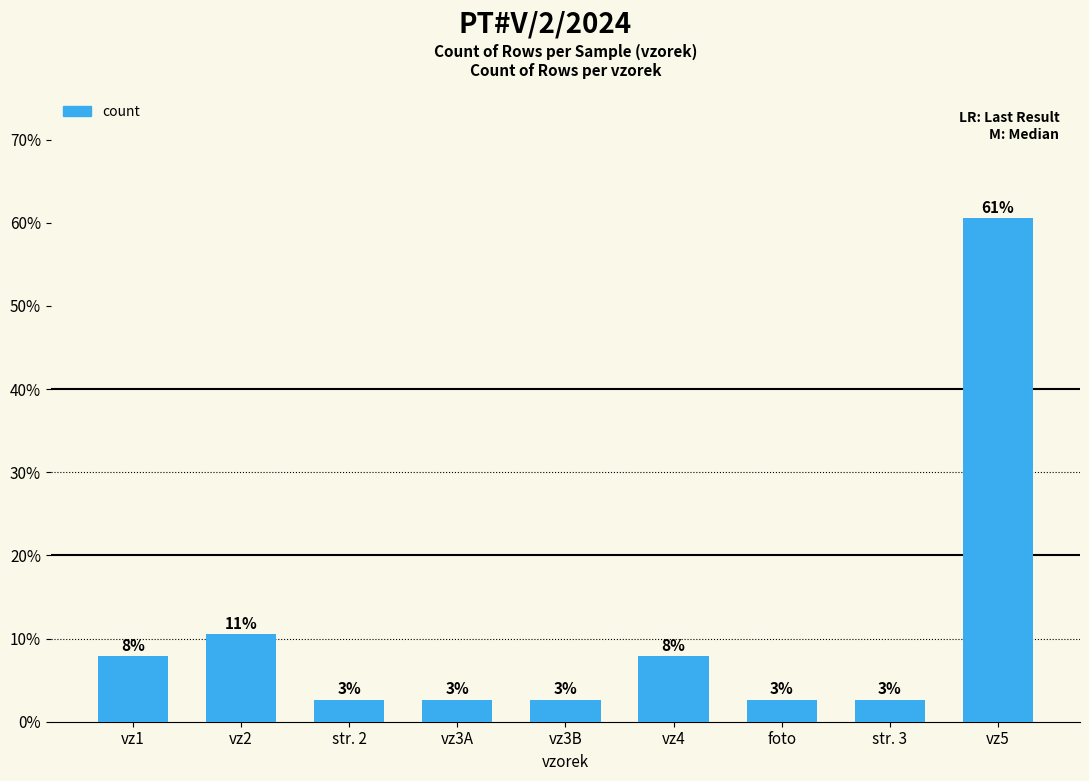

Rank the categories by value from highest to lowest.

vz5, vz2, vz1, vz4, str. 2, vz3A, vz3B, foto, str. 3